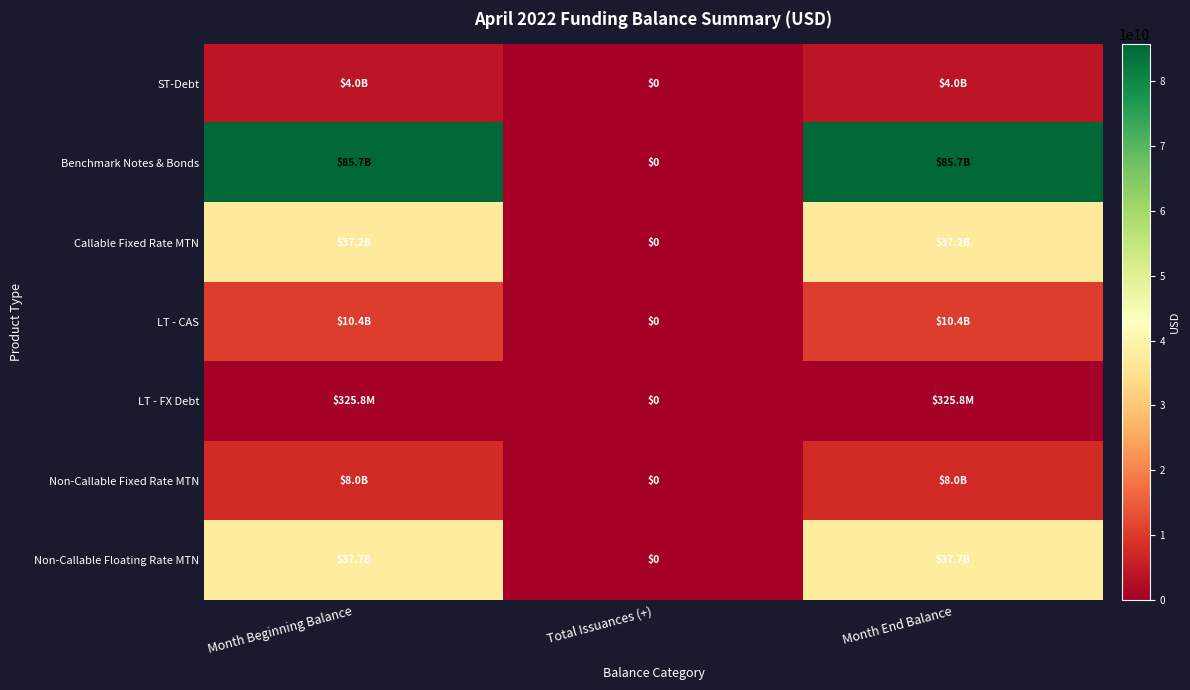

What is the sum of the LT - FX Debt values at Total Issuances (+) and Month End Balance?

325834224.2